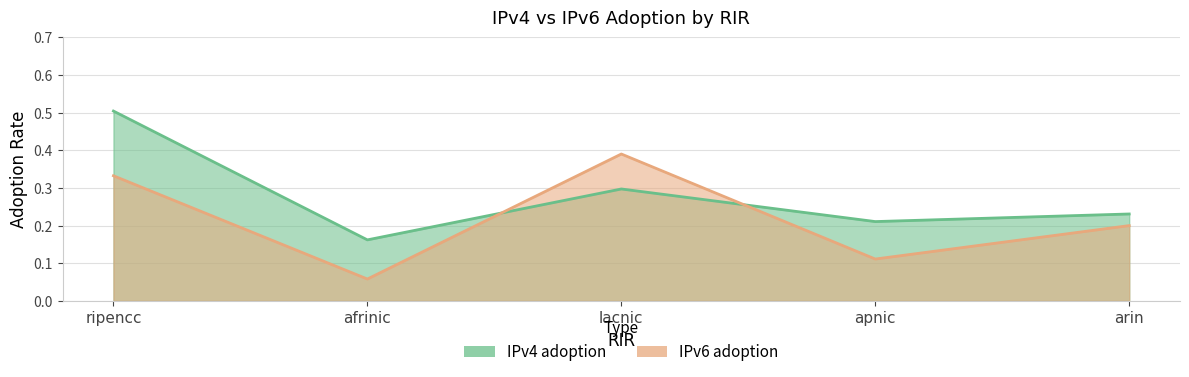

Rank the series by their average value, from lowest to highest.

IPv6 adoption, IPv4 adoption